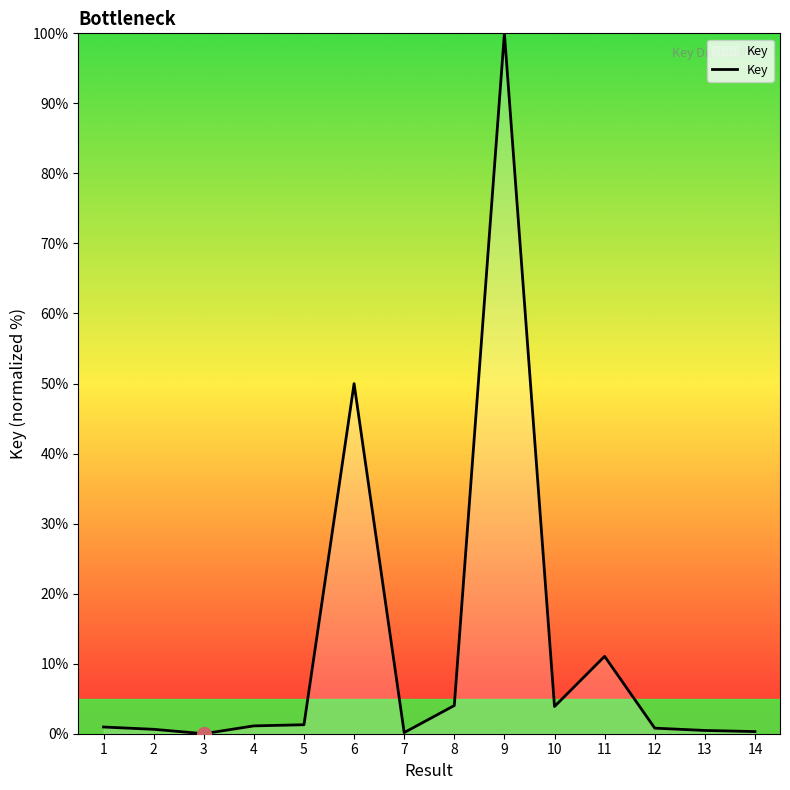

Which label corresponds to the largest value in the chart?

9